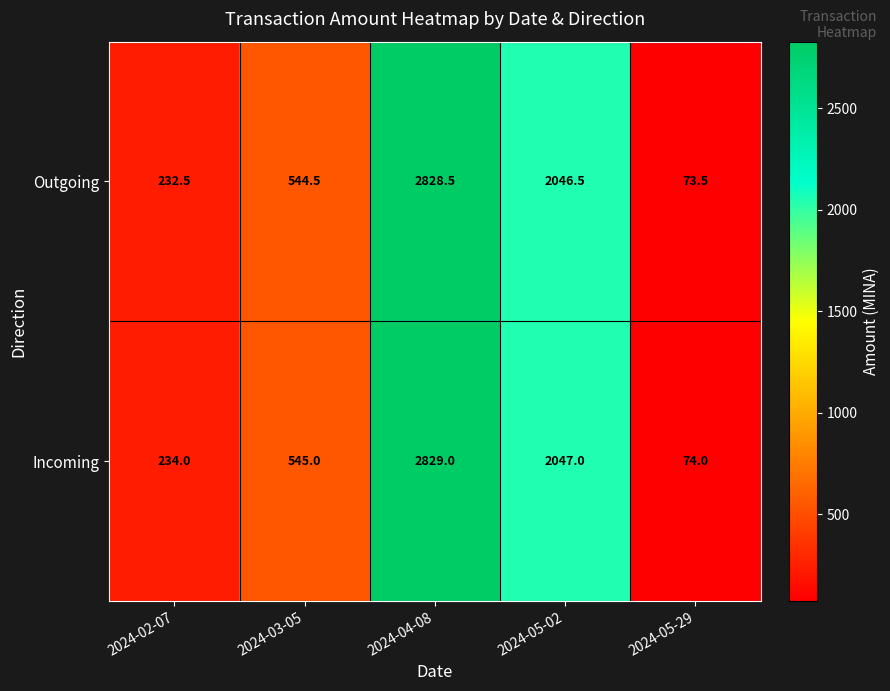

What value does the Incoming series have at 2024-02-07?

234.0